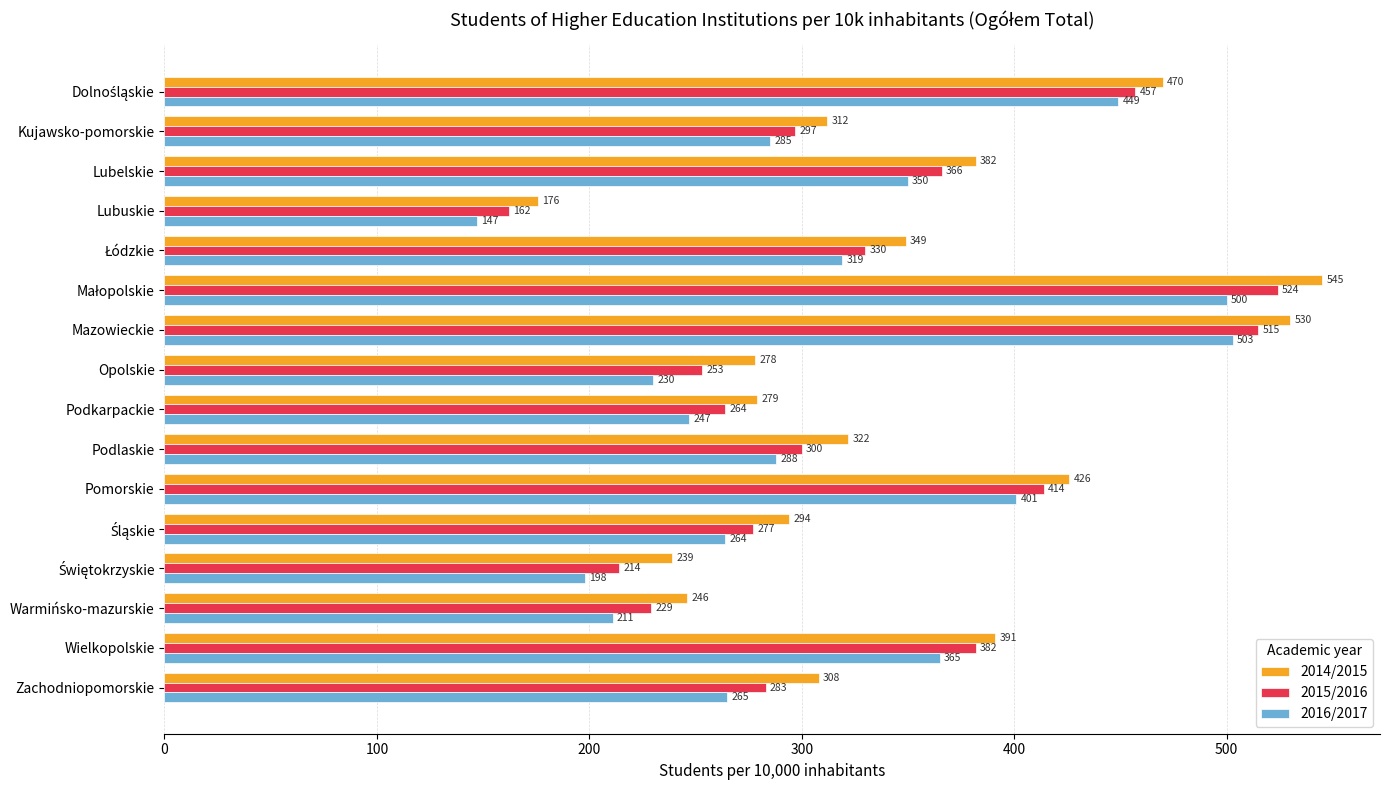

At how many categories does at least one series exceed 508?

2